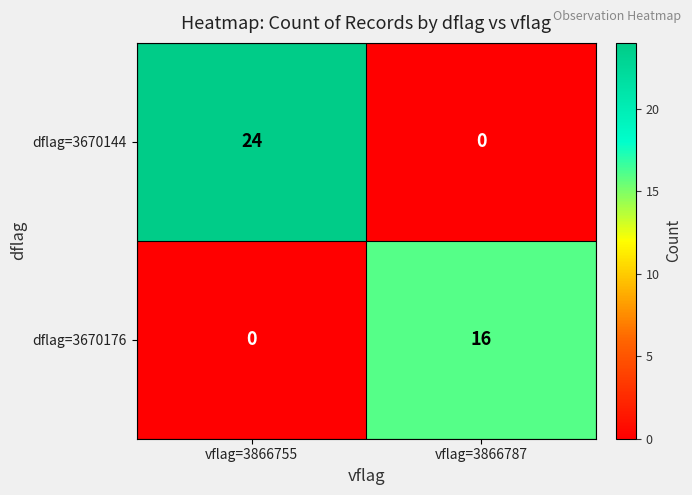

How many values in the dflag=3670176 series are below 16?

1